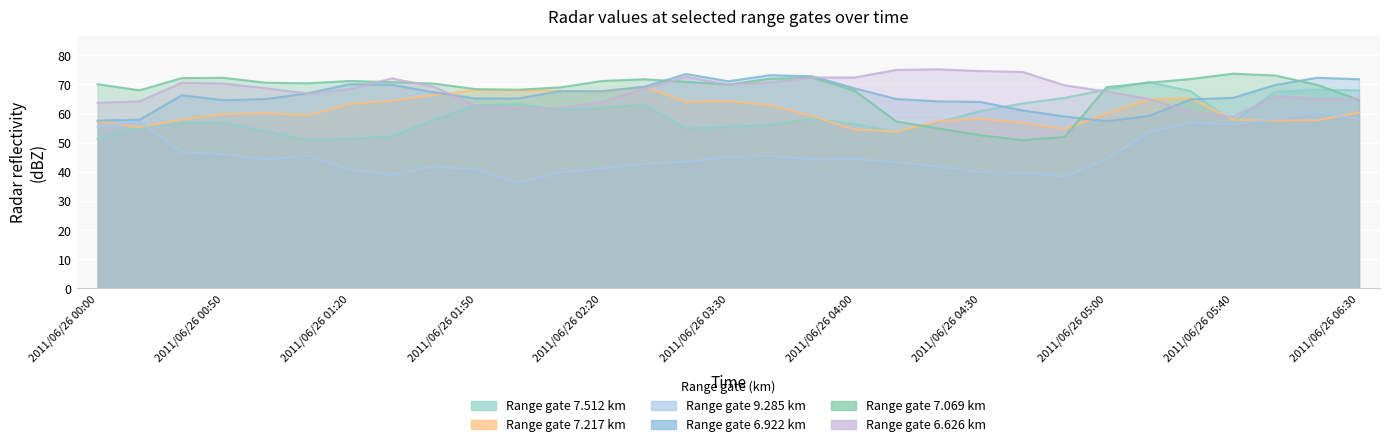

How many lines are shown in the chart?

6